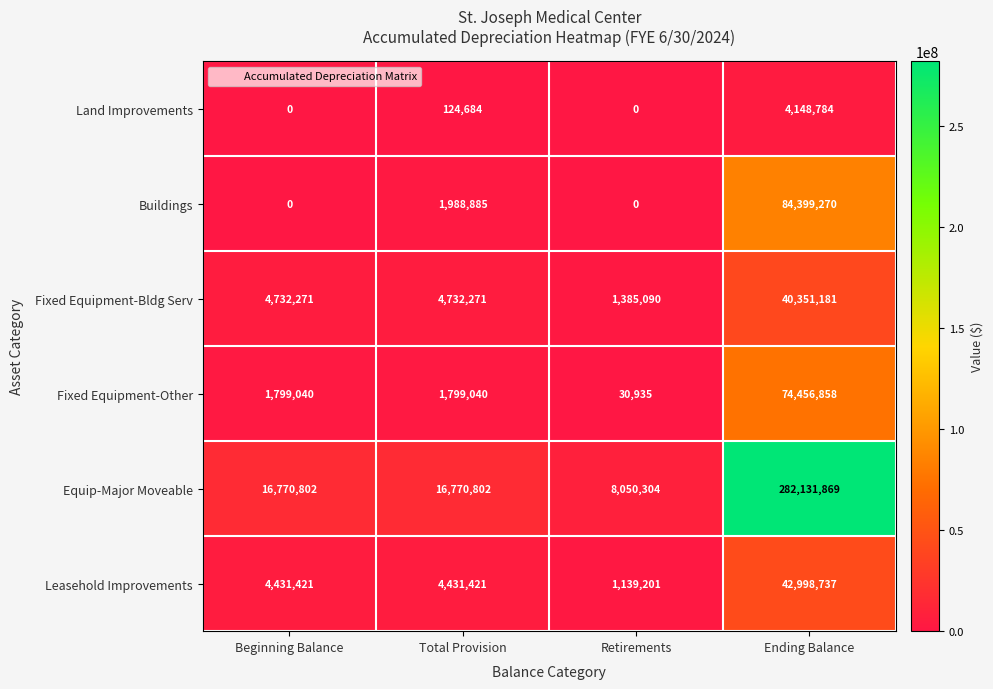

At how many categories does at least one series exceed 154181685?

1